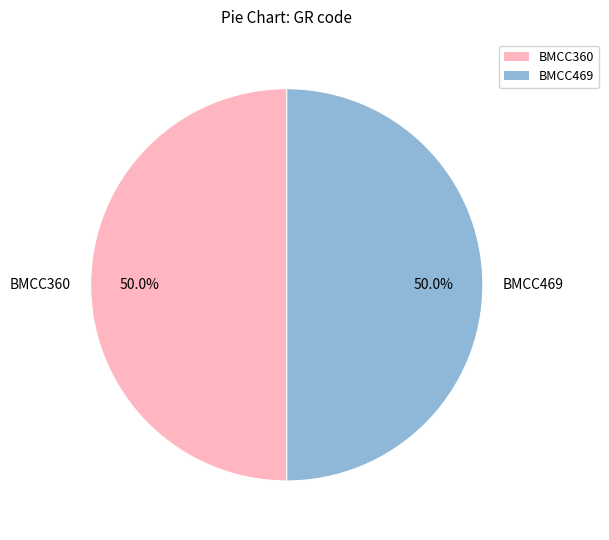

What percentage is NOT represented by BMCC360?

50.0%